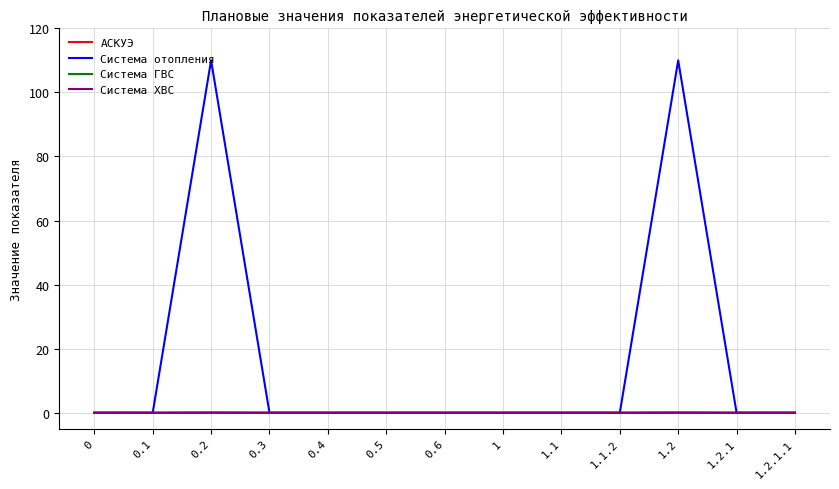

The value of Система ГВС at 0.5 is 0.0. True or false?

True